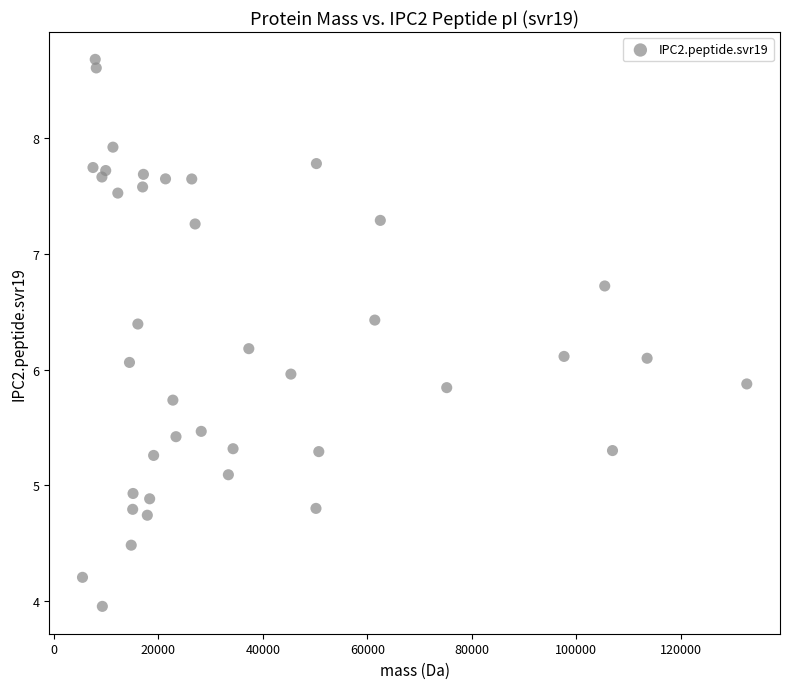

What is the range of Y values (max minus min)?

4.7